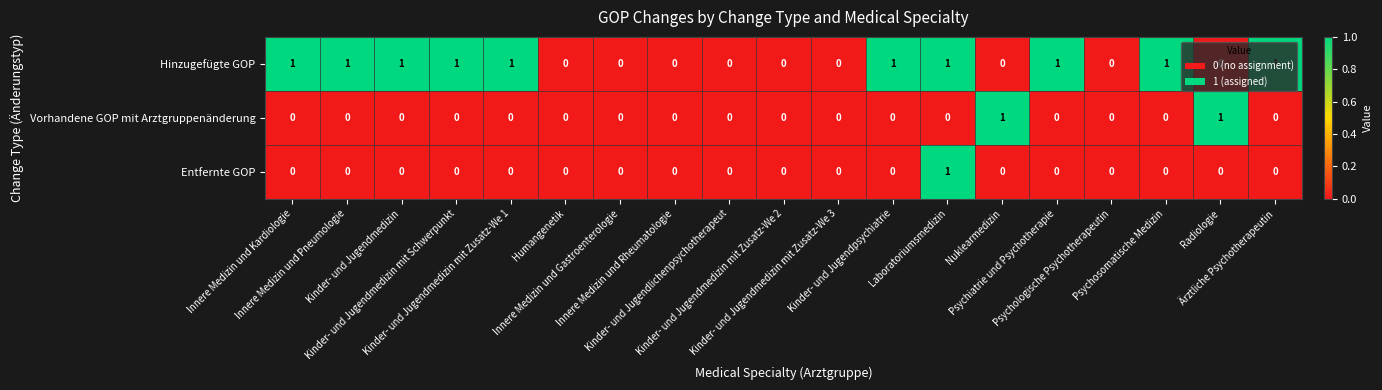

Which series has the largest total across all categories?

Hinzugefügte GOP